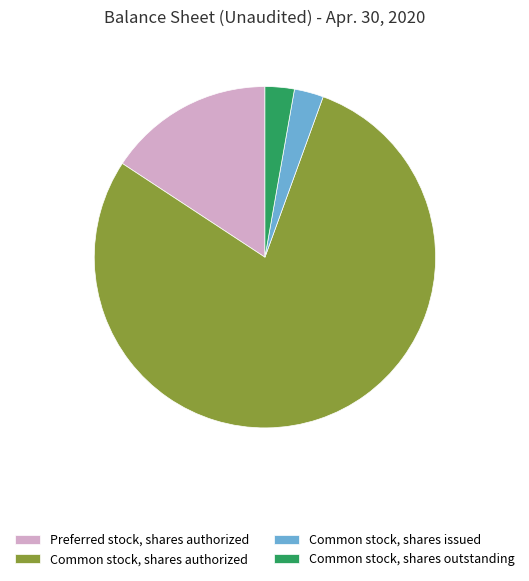

Is it true that Common stock, shares authorized is 79% of the pie?

True